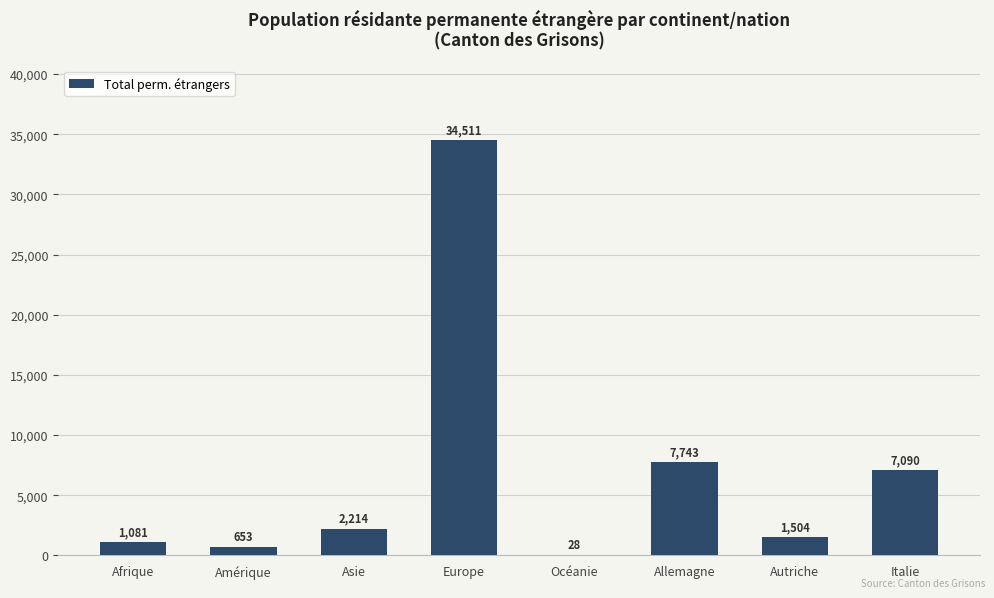

Is it true that the value at Autriche is 1504?

True